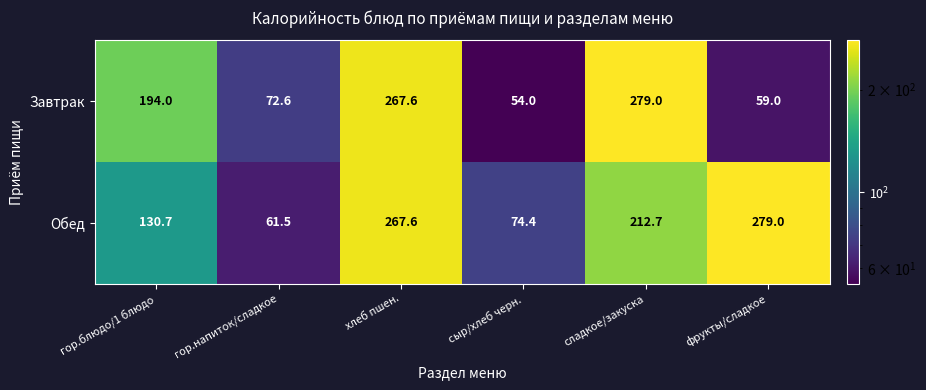

What is the minimum value for Завтрак?

54.0